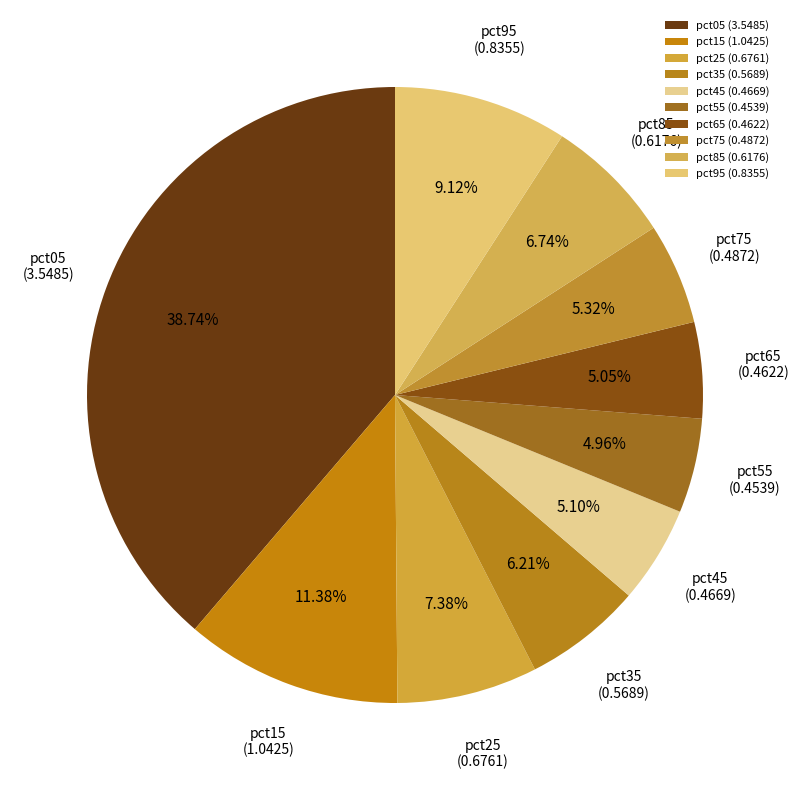

Which has a higher value, pct75 or pct15?

pct15